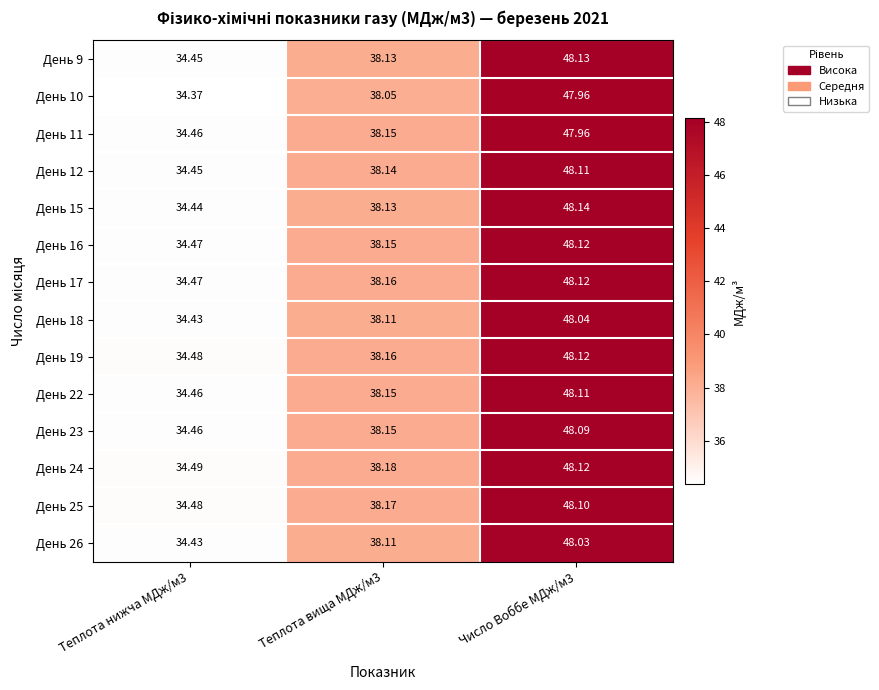

Is the value of День 12 at Теплота вища МДж/м3 greater than the value of День 17 at Теплота нижча МДж/м3?

Yes